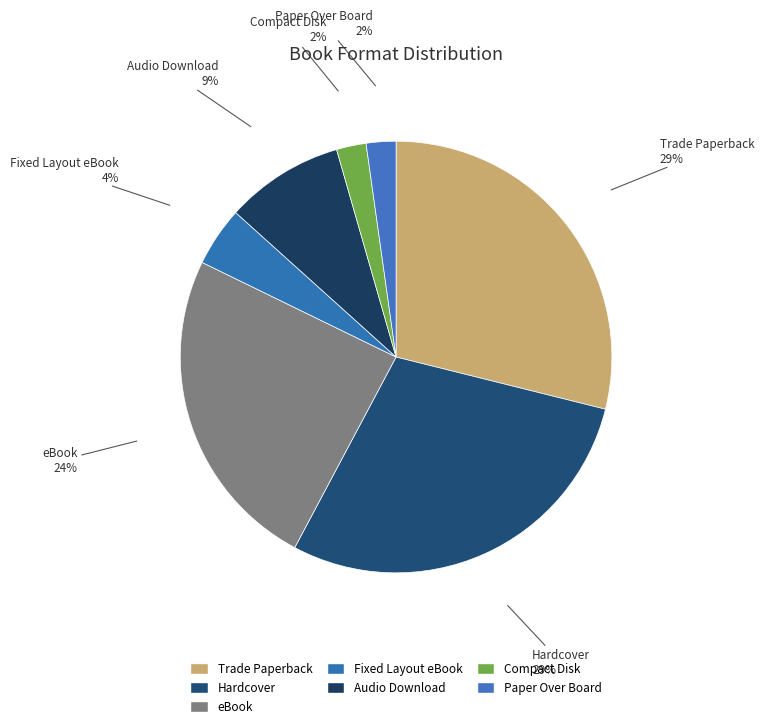

What is the smallest slice in the pie chart?

Compact Disk